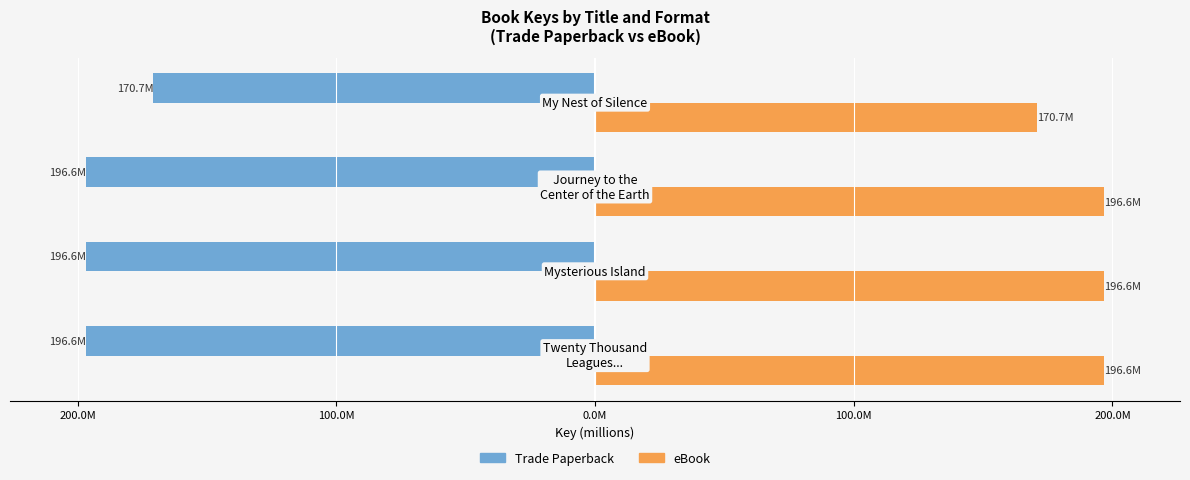

What are all the series names shown in the legend?

Trade Paperback, eBook